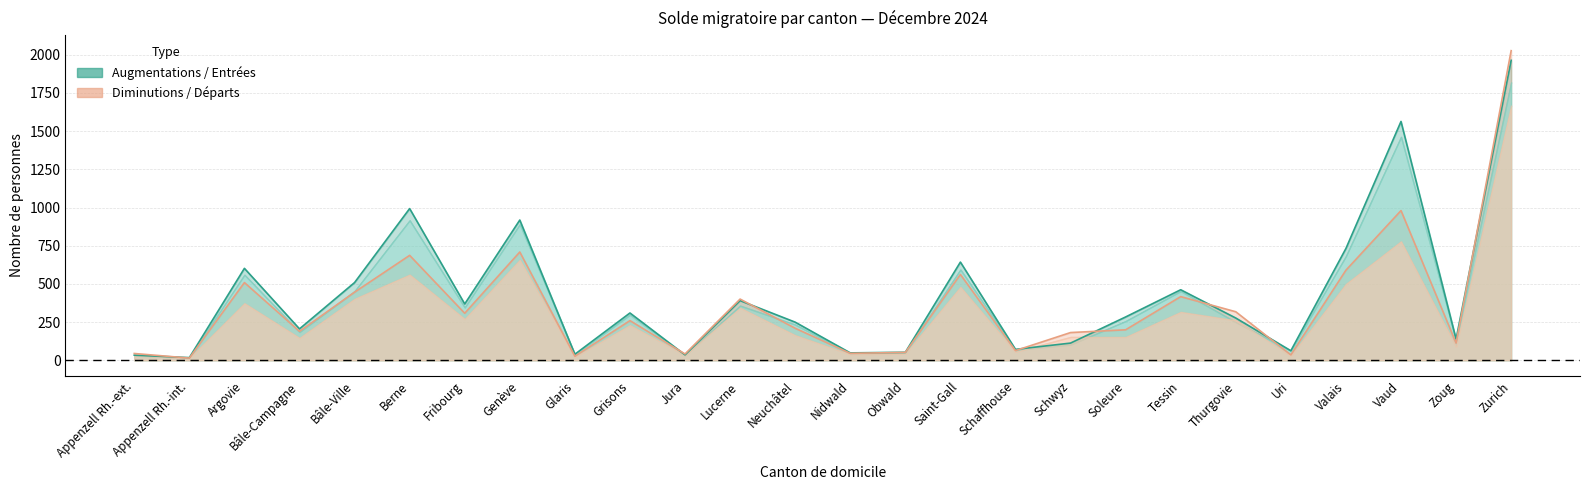

At Argovie, list the series in order from largest to smallest.

Augmentations, Diminutions